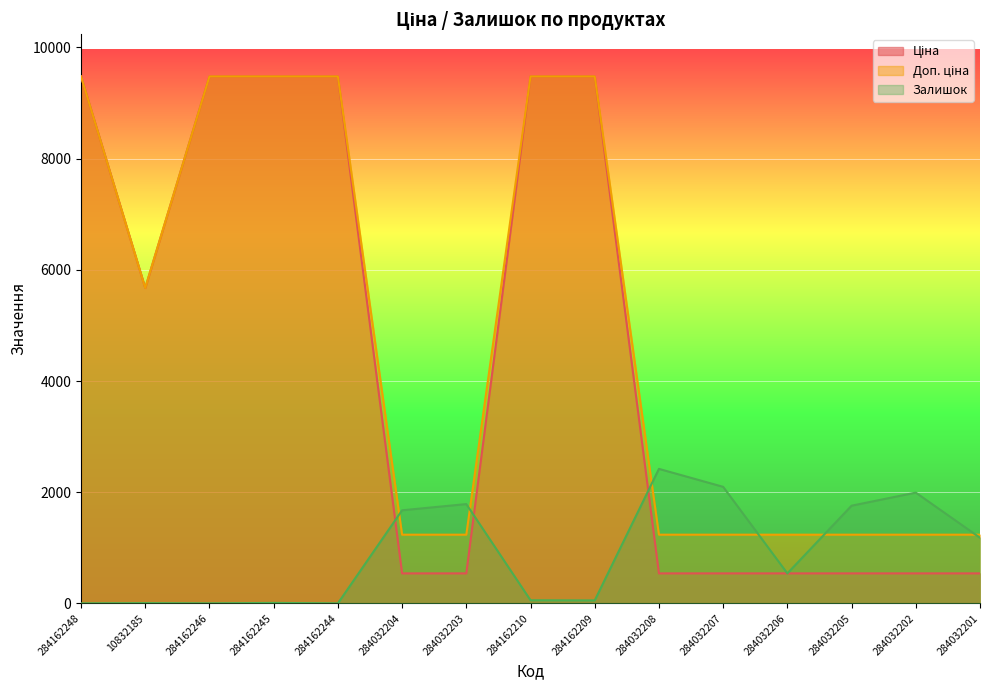

Which series has the largest total across all categories?

Доп. ціна